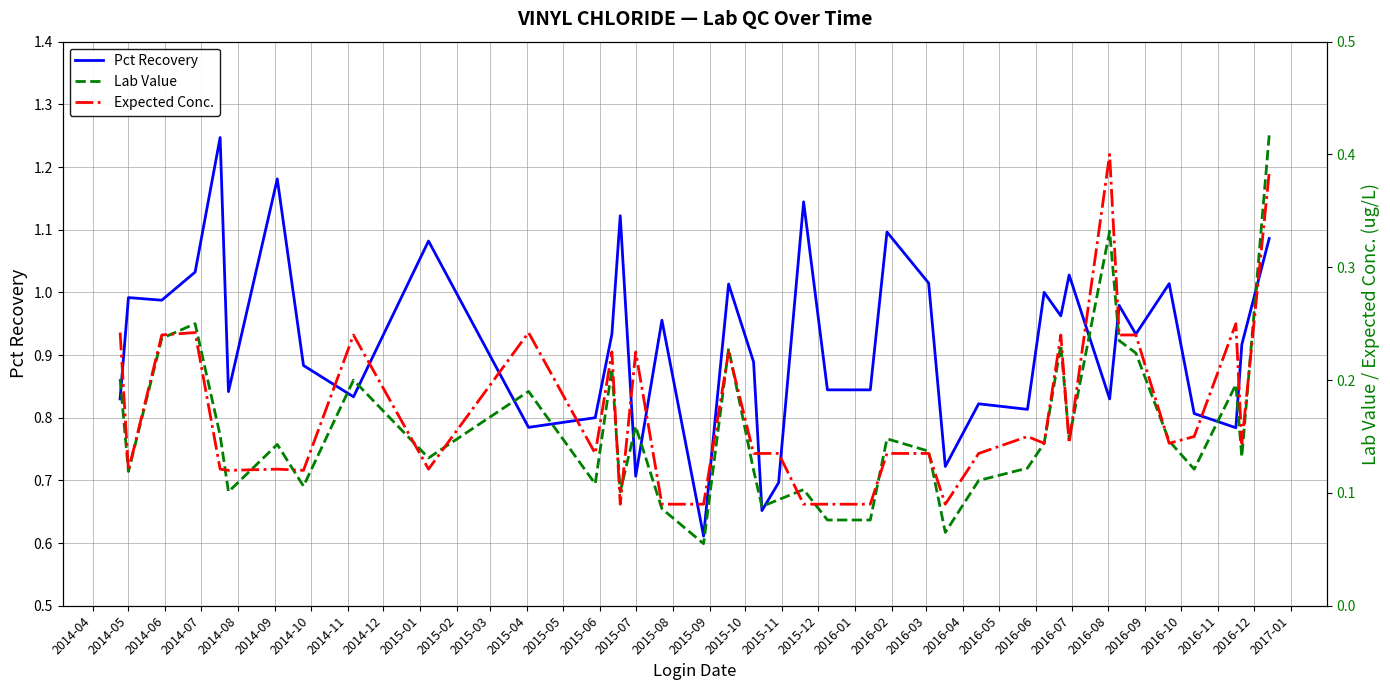

True or false: Pct Recovery has a value of 1.0 at 2014-05.

True